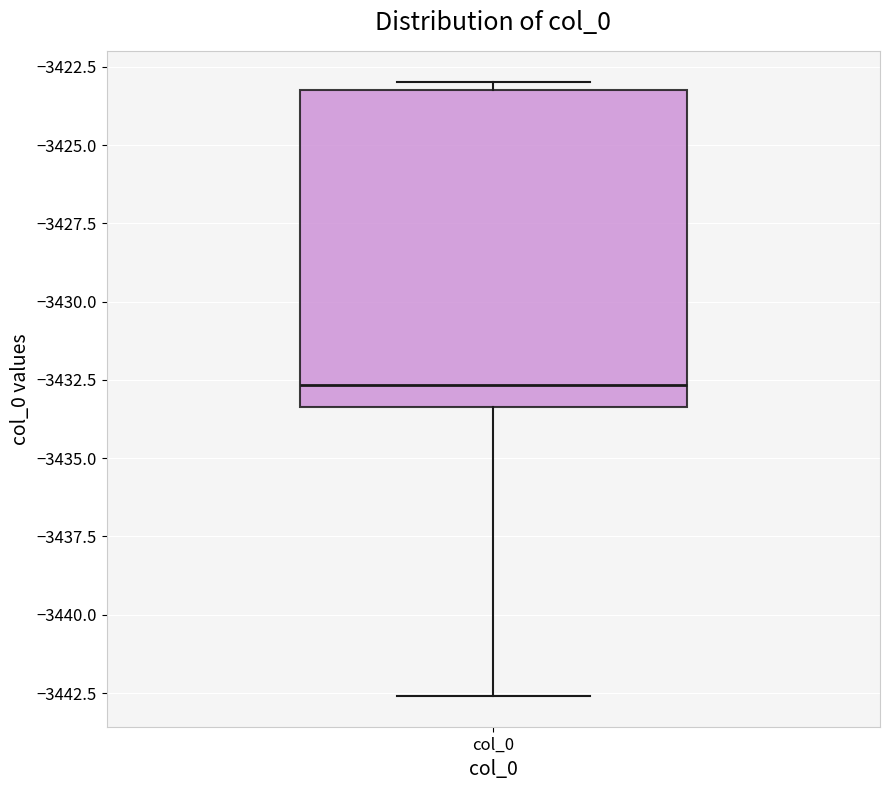

Read this box plot against the y-axis: the position of the median line, the range covered by the box, and the ends of both whiskers. The values are not printed on the chart, so give them approximately, as read against the axis.

median -3432.5, box -3433.5 to -3423.0, whiskers -3442.5 to -3423.0 (just above the box's upper edge)